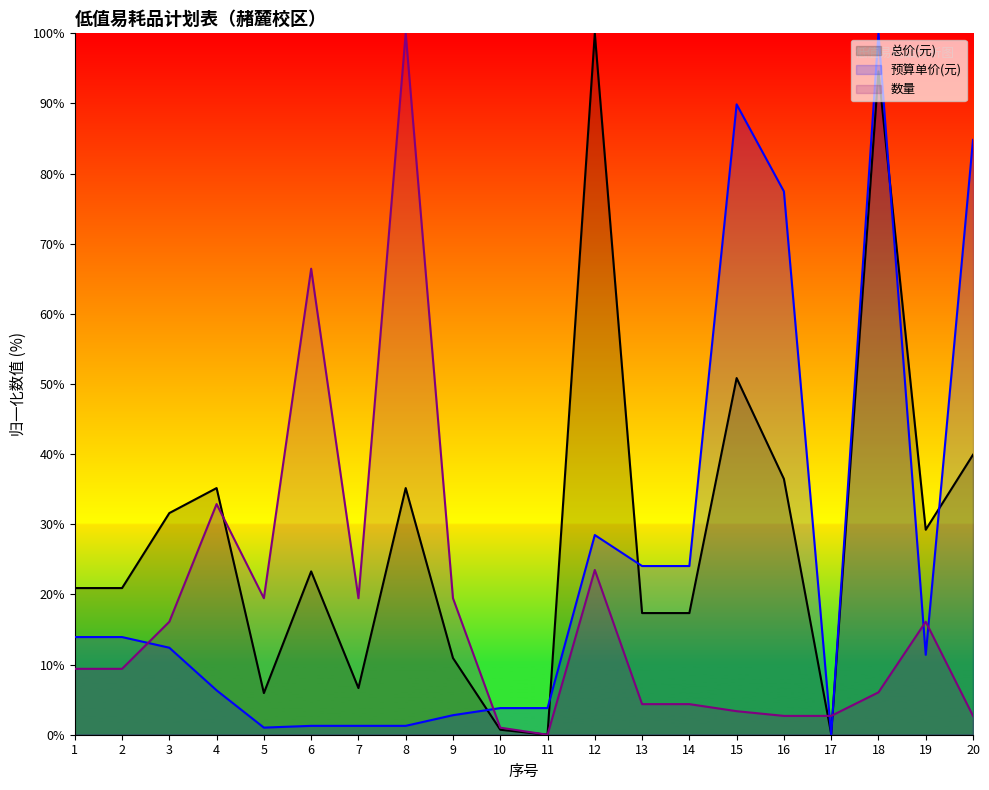

How many values in the 总价(元) series exceed 23?

10